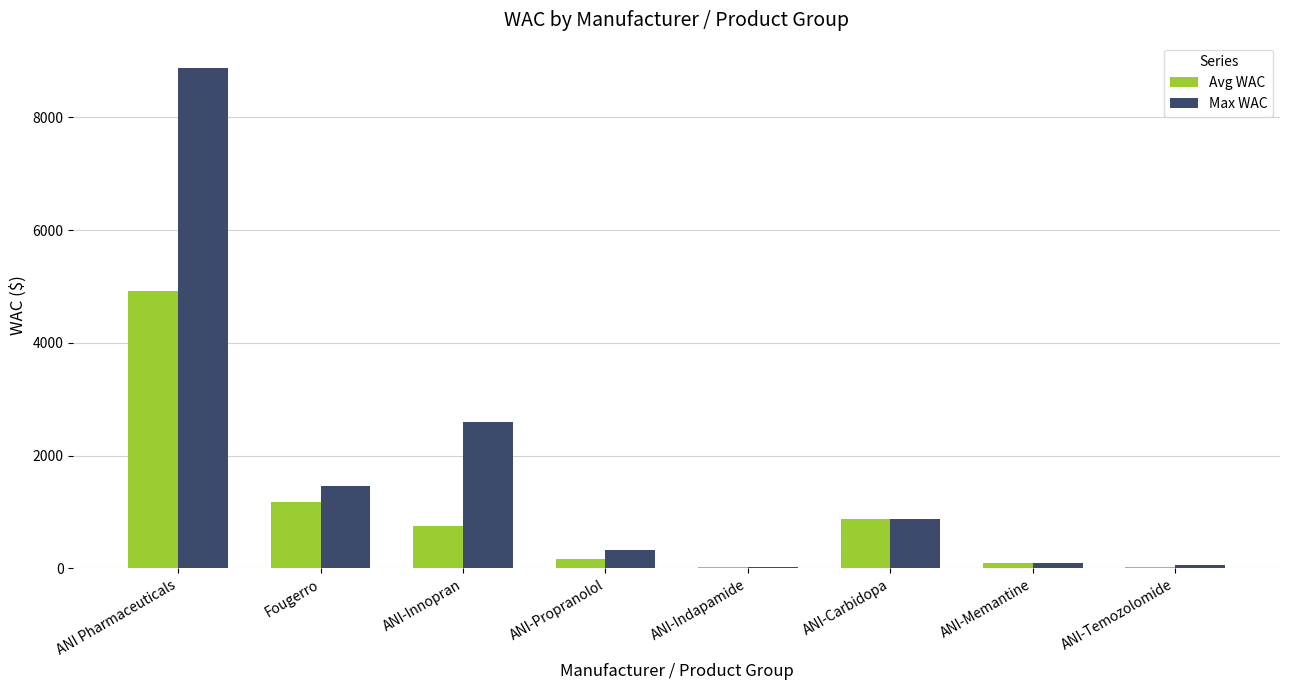

Is it true that Avg WAC equals 875.0 at ANI-Carbidopa?

True